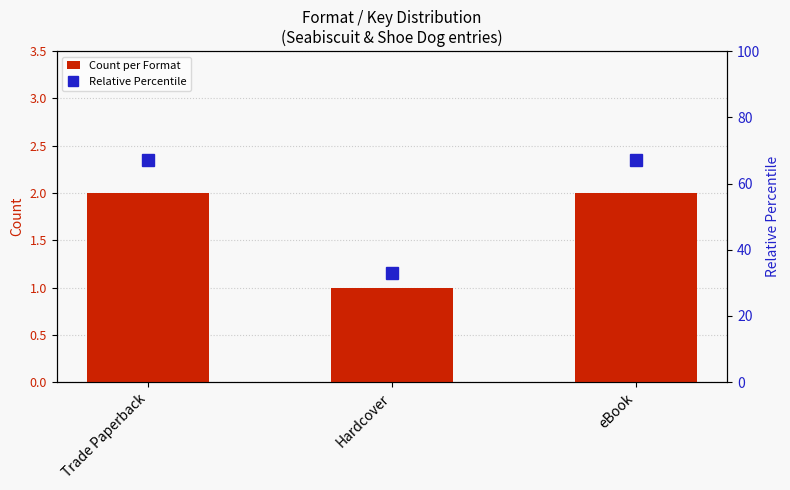

What is the label of the 3rd bar from the right?

Trade Paperback